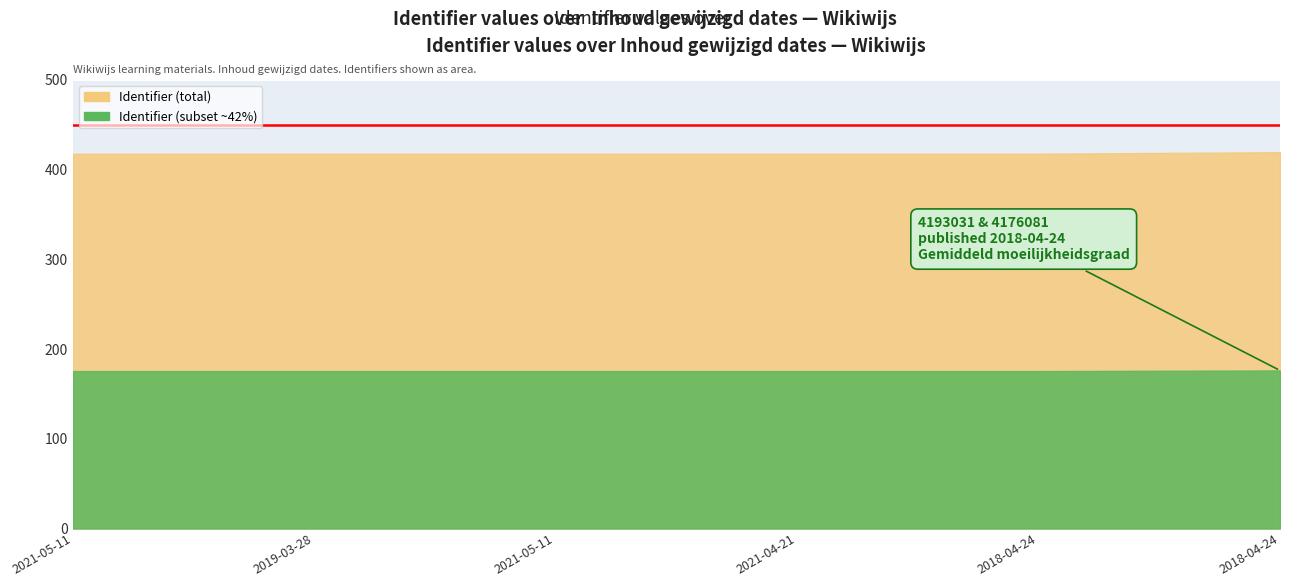

Count the number of values greater than 4176080.

2